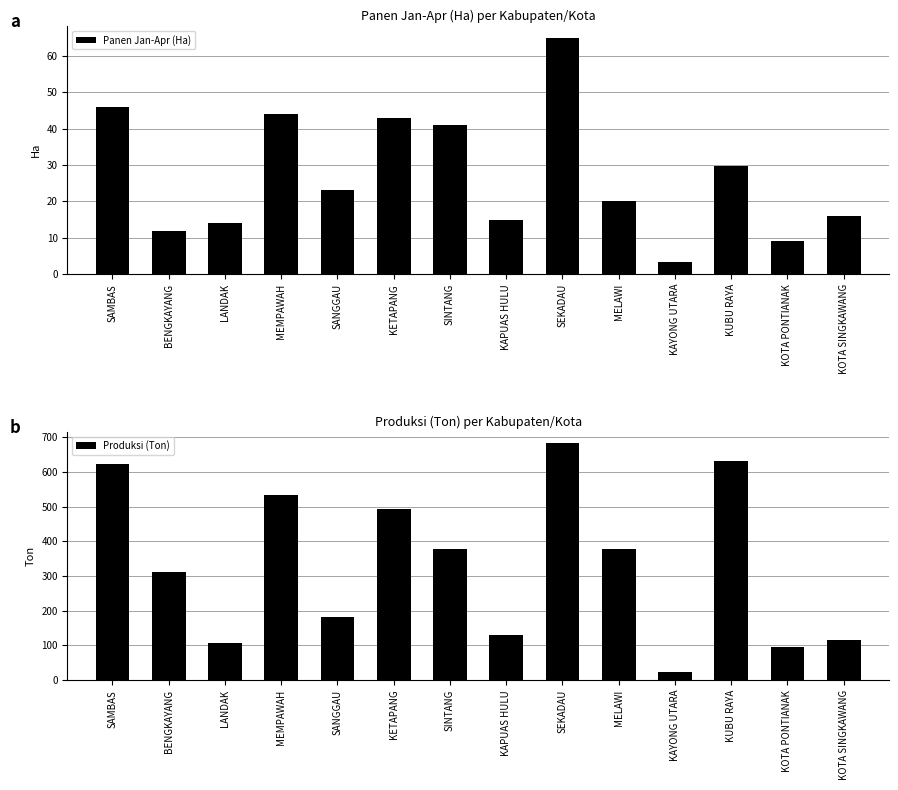

What is the average value of the Panen Jan-Apr (Ha) series?

27.2